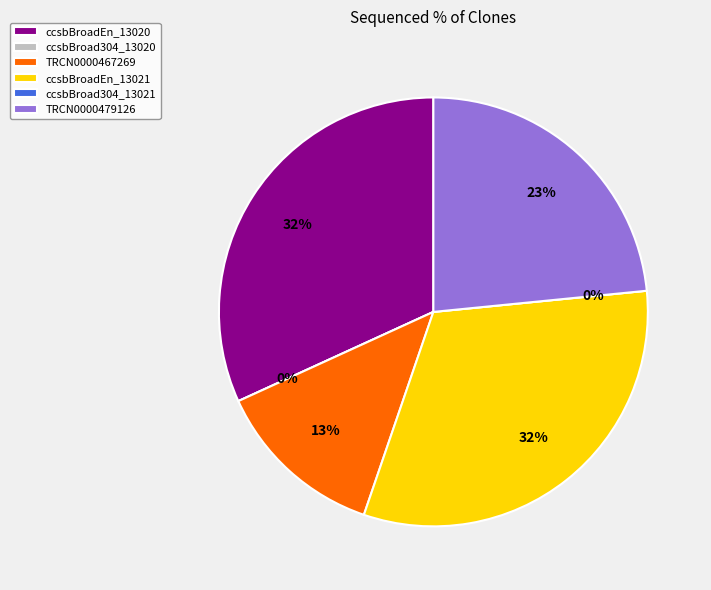

What is the smallest slice in the pie chart?

ccsbBroad304_13020